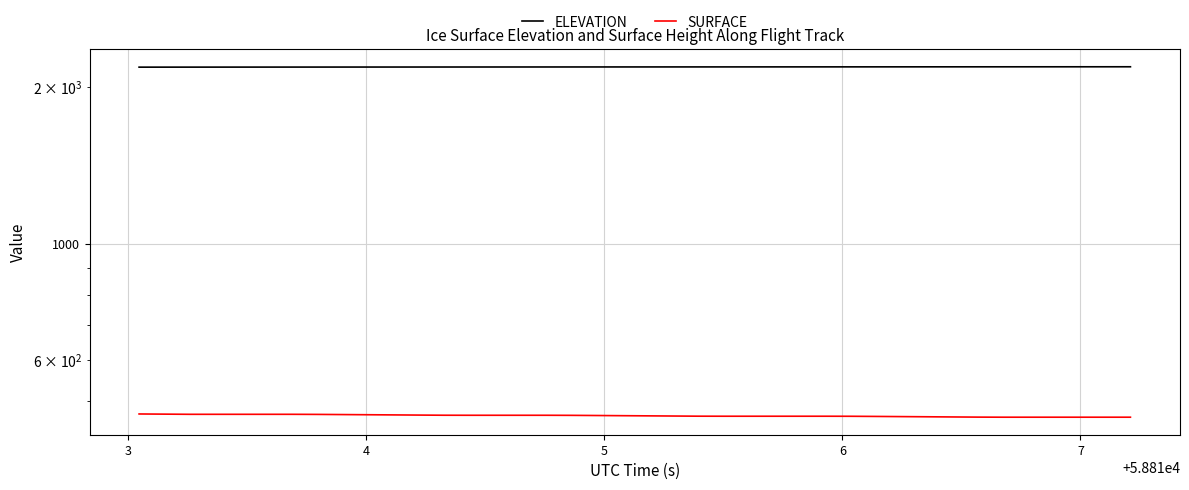

What is the average value of the SURFACE series?

468.7